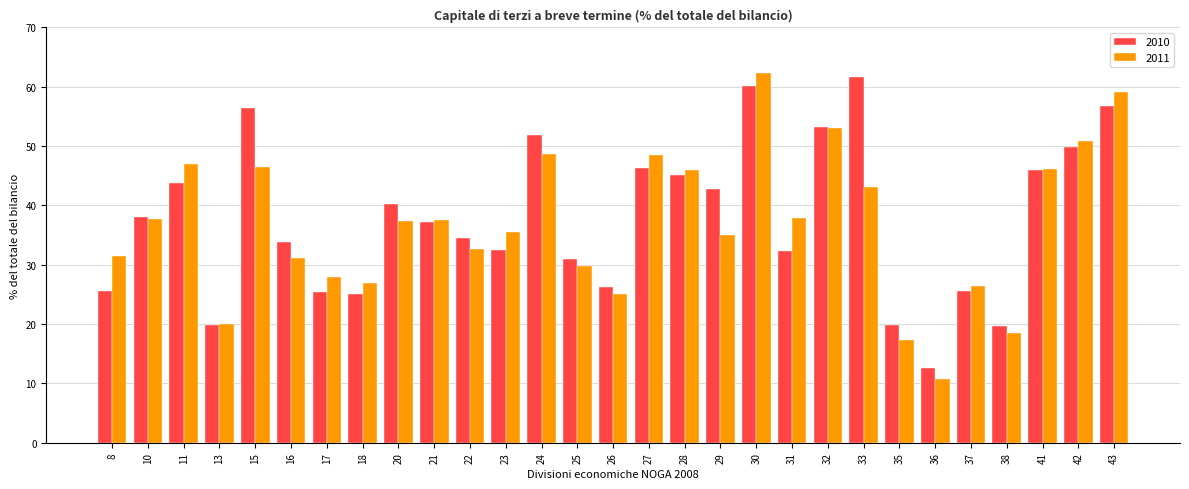

At which category is the sum across all series the highest?

30